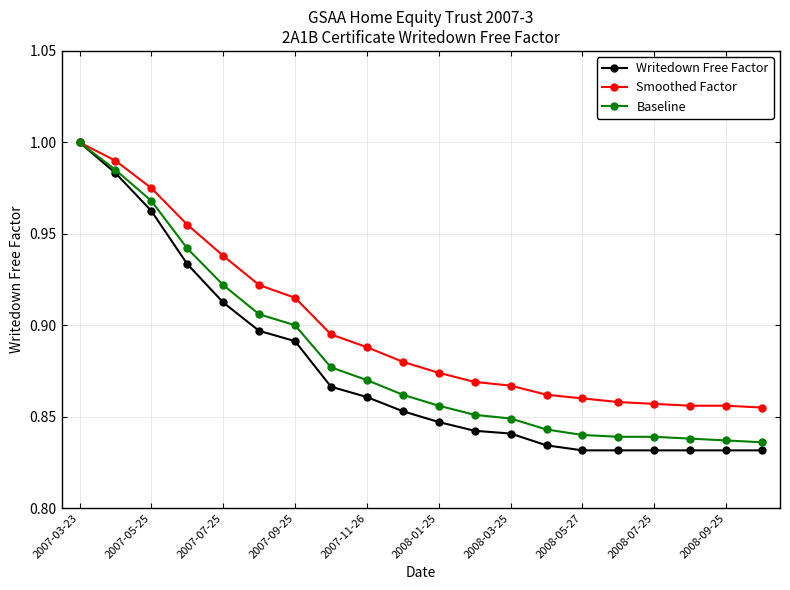

At how many categories does at least one series exceed 0?

20